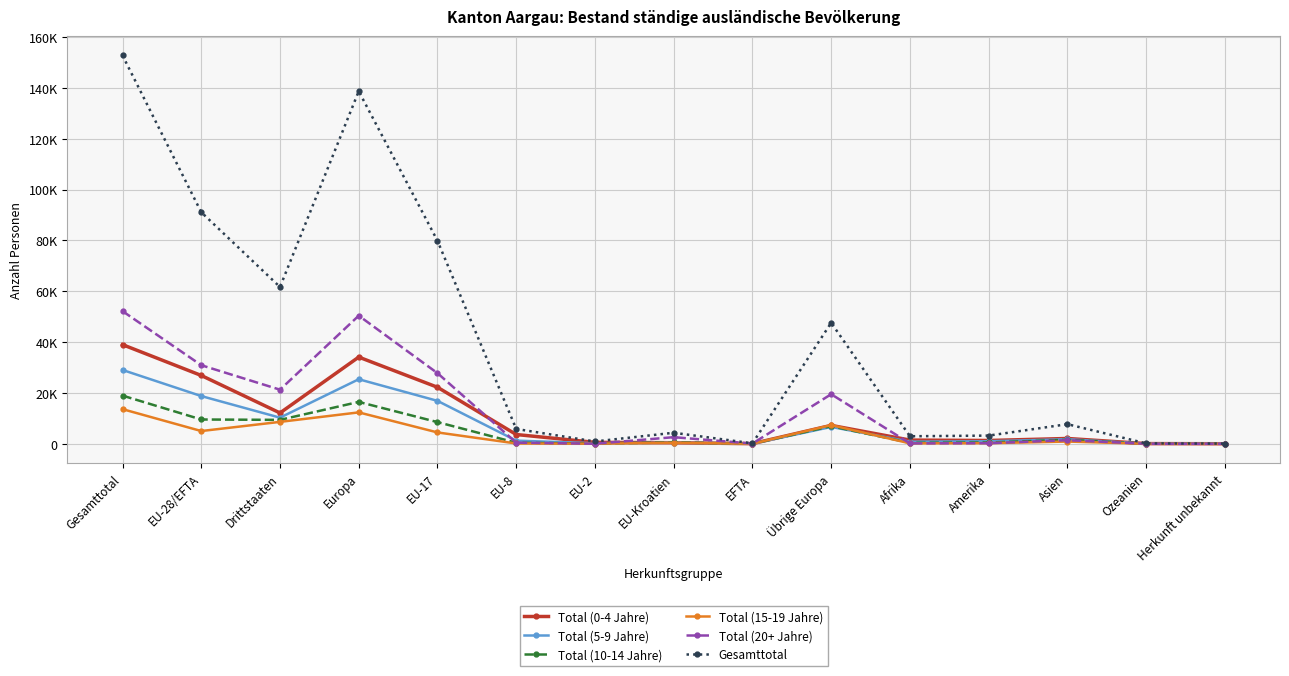

The value of Total (10-14 Jahre) at EU-28/EFTA is 14466. True or false?

False